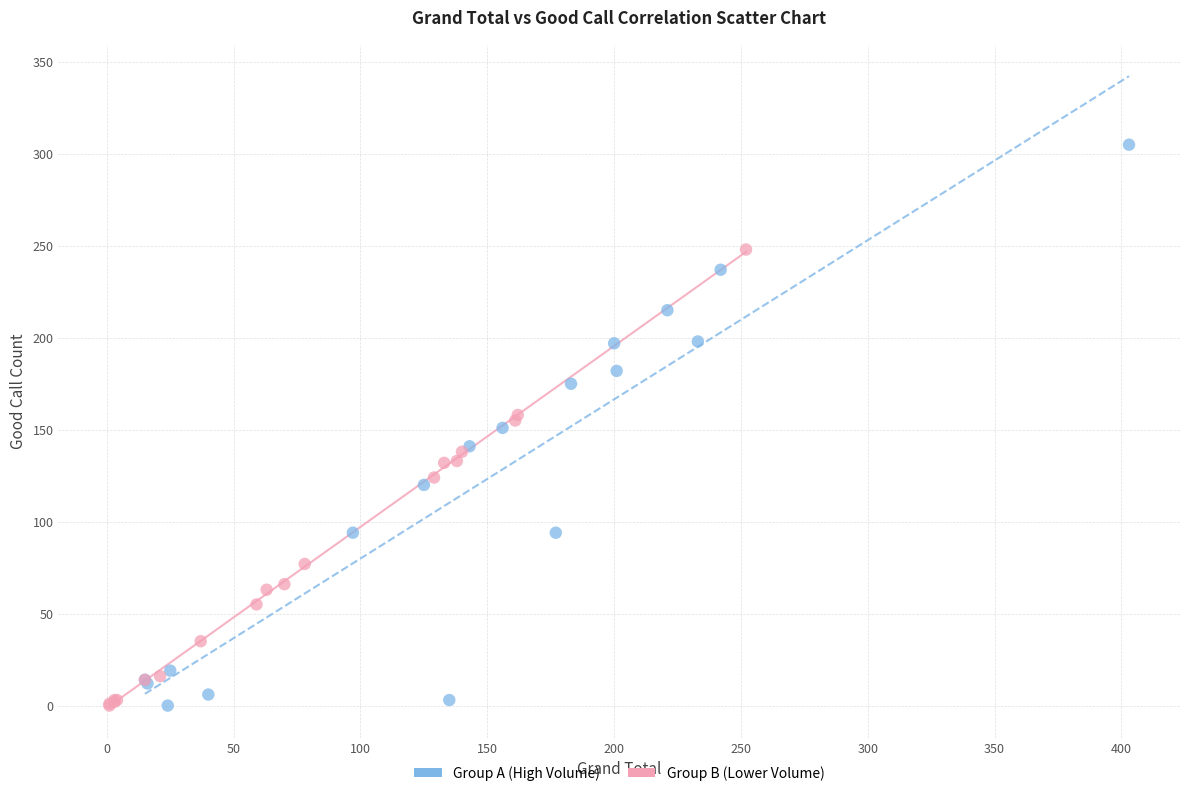

Which series reaches the maximum Y coordinate?

Group A (High Volume)